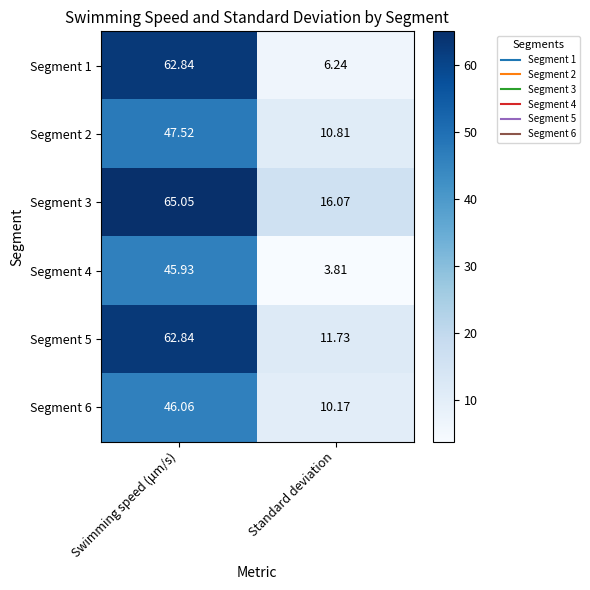

How many data points does each series have?

2